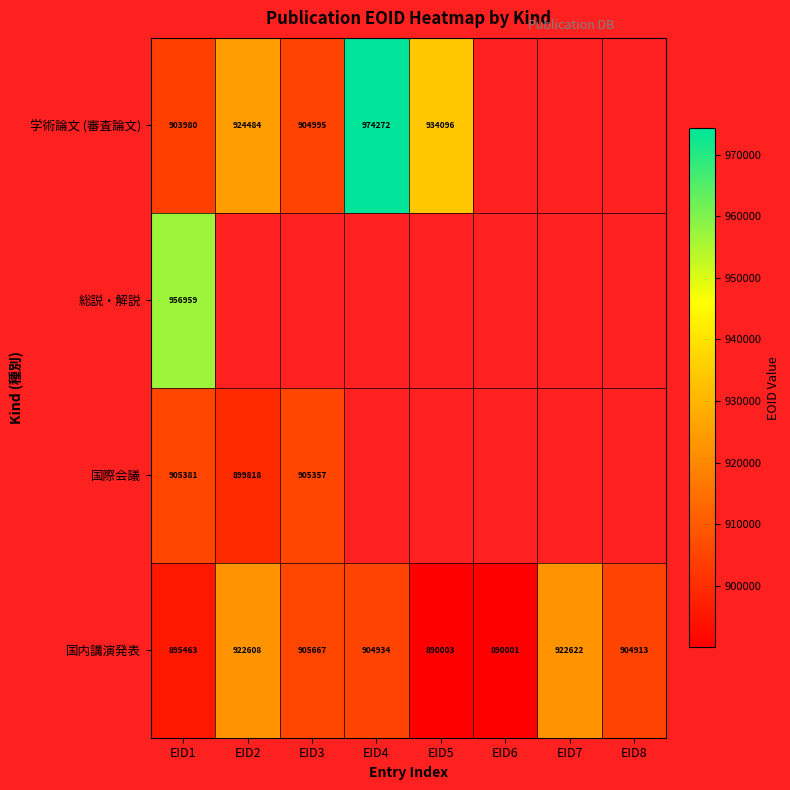

What is the difference between the maximum and minimum values in the 国内講演発表 series?

32621